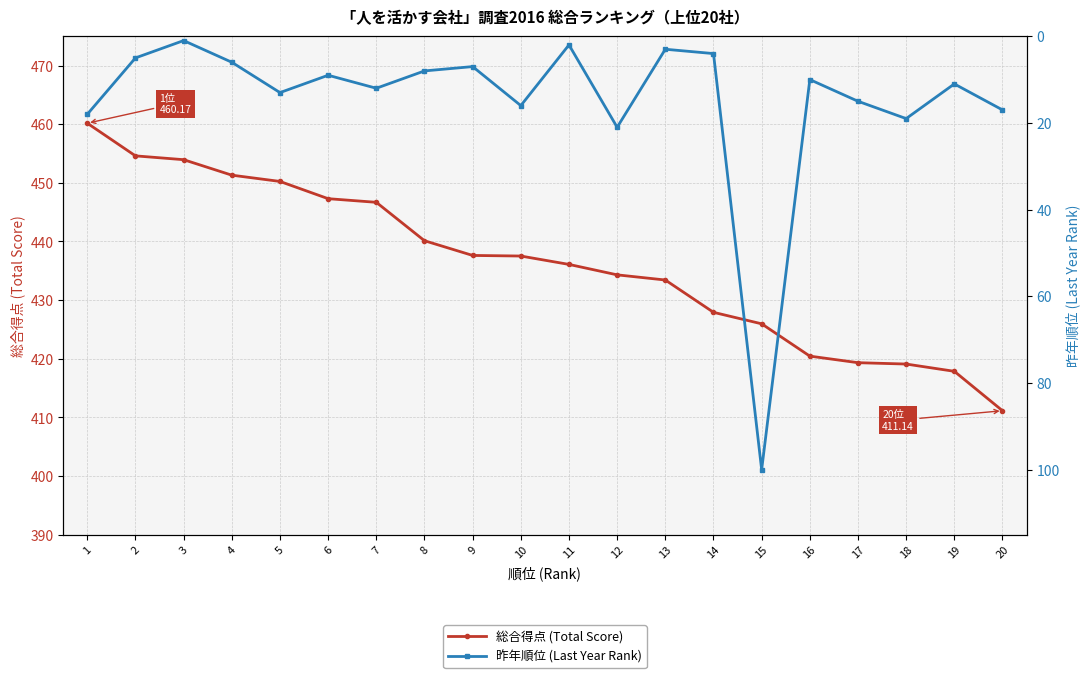

How many interior local valleys does the 昨年順位 (Last Year Rank) series have?

7